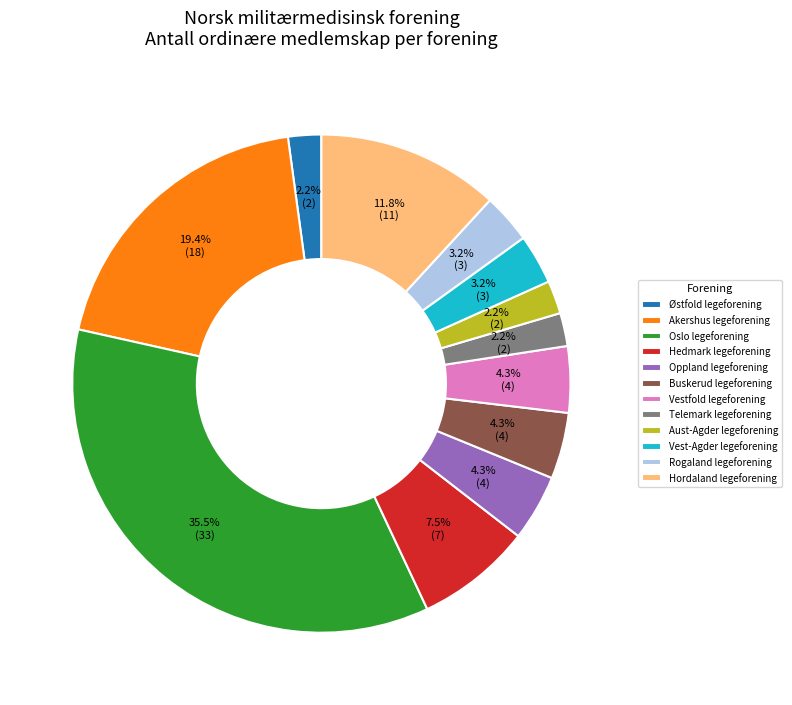

To the nearest percent, what is the difference between the Hordaland legeforening and Vest-Agder legeforening slice percentages?

9%